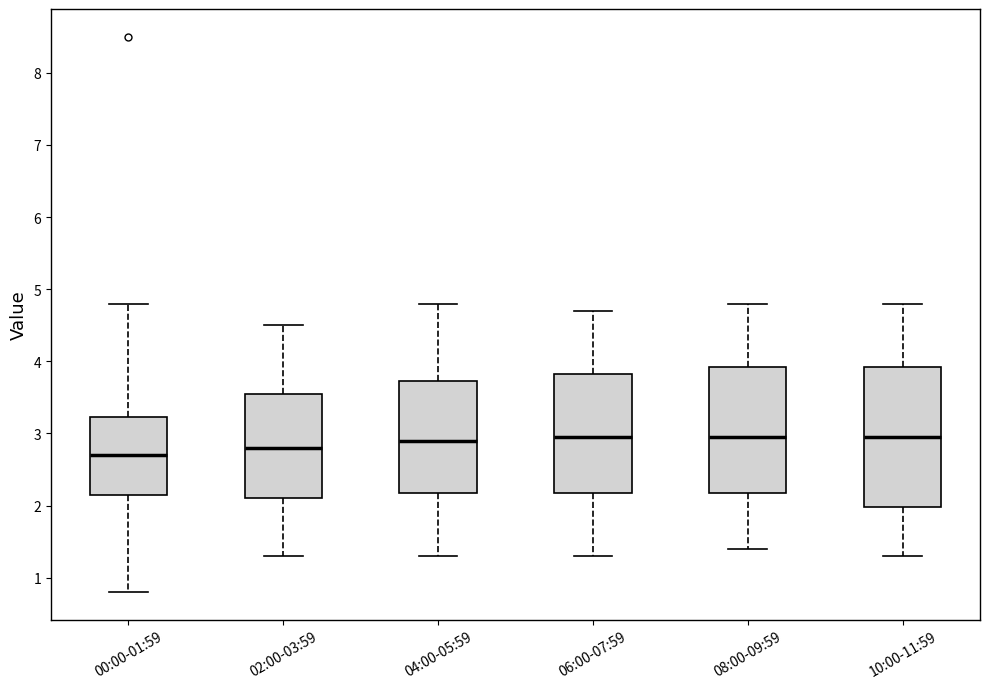

Reading left to right, read every box against the y-axis: the position of its median line, the range the box covers, and the ends of its whiskers. The values are not printed on the chart, so give them approximately, as read against the axis.

00:00-01:59: median 2.7, box 2.2 to 3.2, whiskers 0.8 to 4.8
02:00-03:59: median 2.8, box 2.1 to 3.6, whiskers 1.3 to 4.5
04:00-05:59: median 2.9, box 2.2 to 3.7, whiskers 1.3 to 4.8
06:00-07:59: median 3.0, box 2.2 to 3.8, whiskers 1.3 to 4.7
08:00-09:59: median 3.0, box 2.2 to 3.9, whiskers 1.4 to 4.8
10:00-11:59: median 3.0, box 2.0 to 3.9, whiskers 1.3 to 4.8